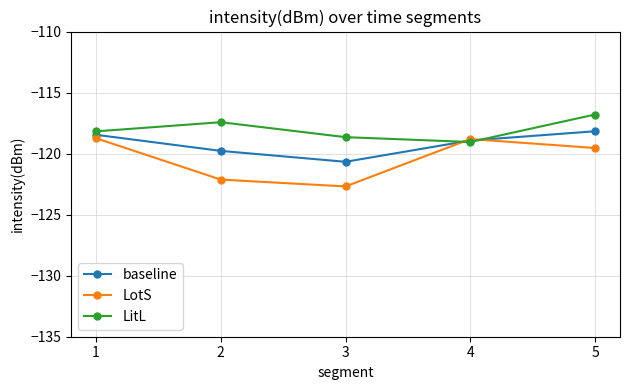

Which series has the largest total across all categories?

LitL